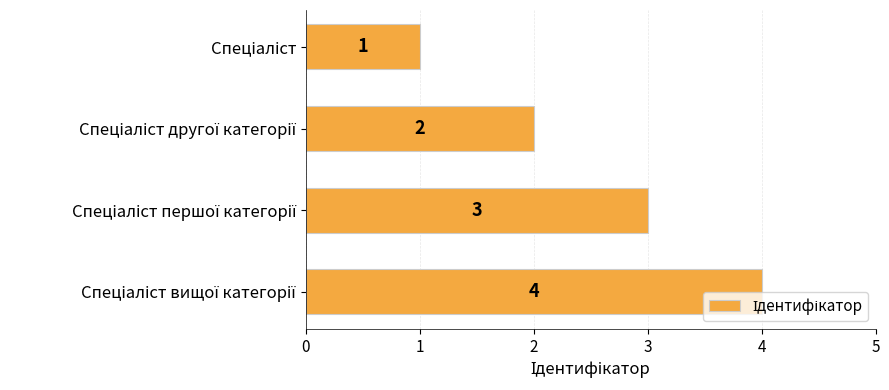

Count the values in the range 2 to 4.

3